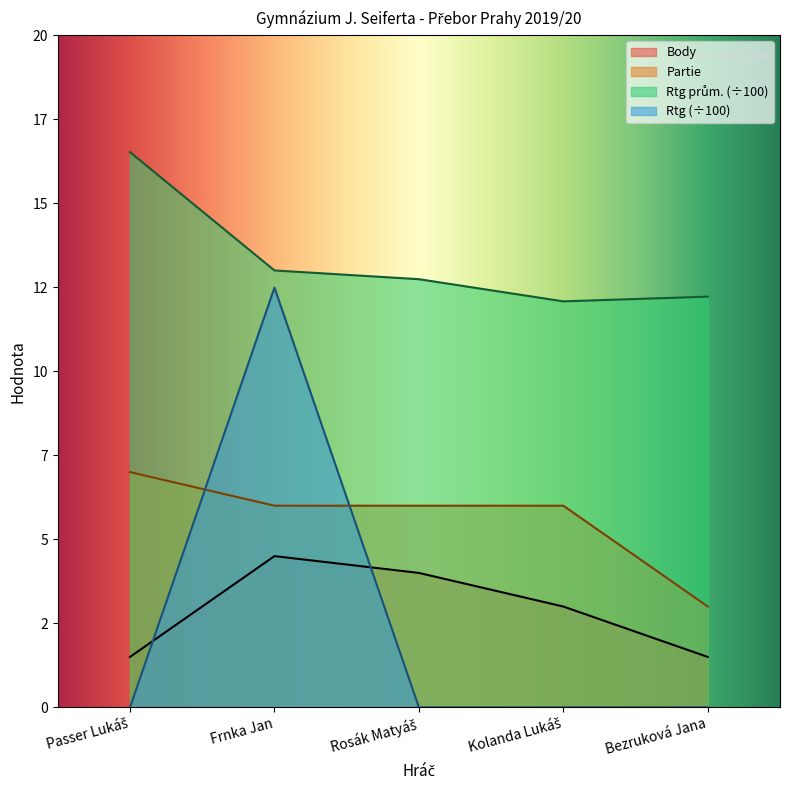

True or false: Body and Rtg prům. cross at least once.

False